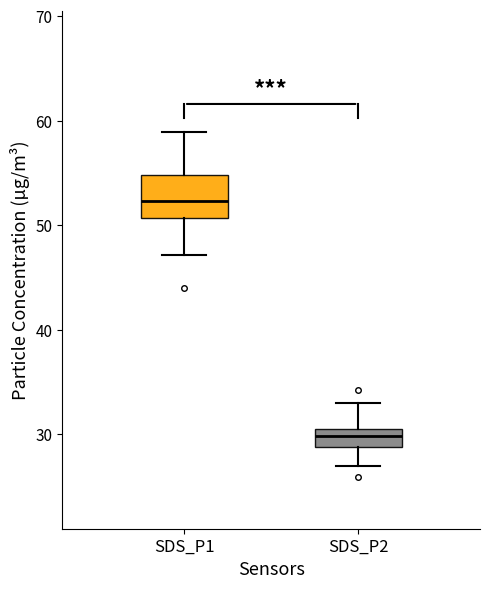

Which box has the lowest median line?

SDS_P2